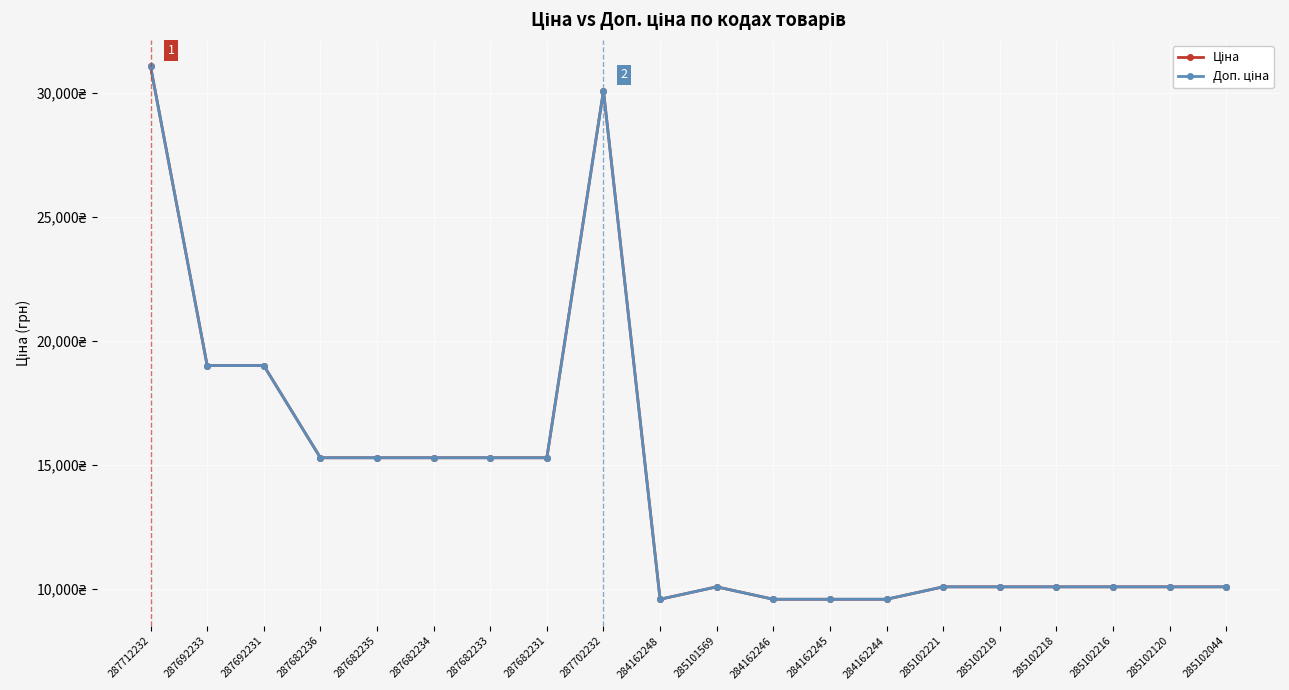

Which category has the lowest value in the Доп. ціна series?

284162248